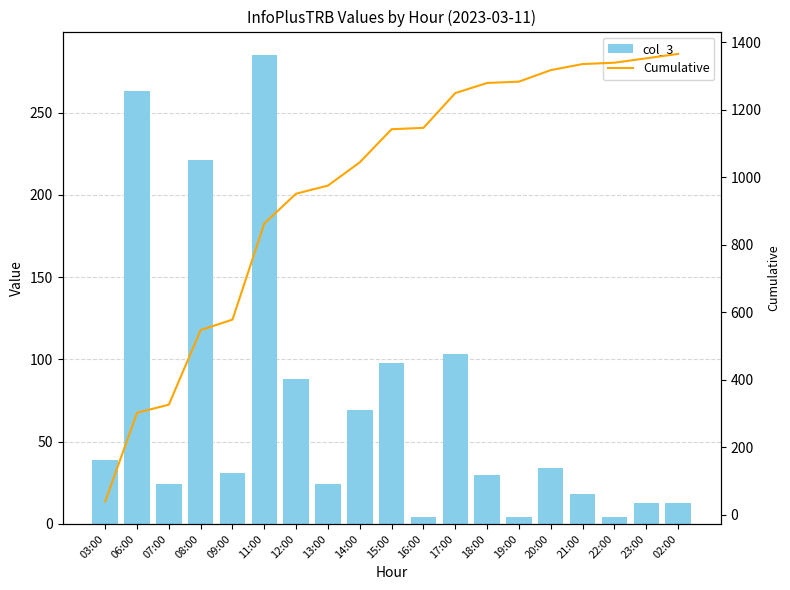

True or false: col_3 has a value of 30 at 18:00.

True